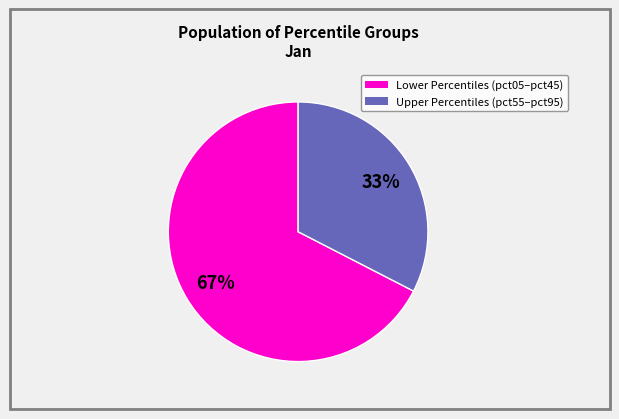

How many slices are in this pie chart?

2